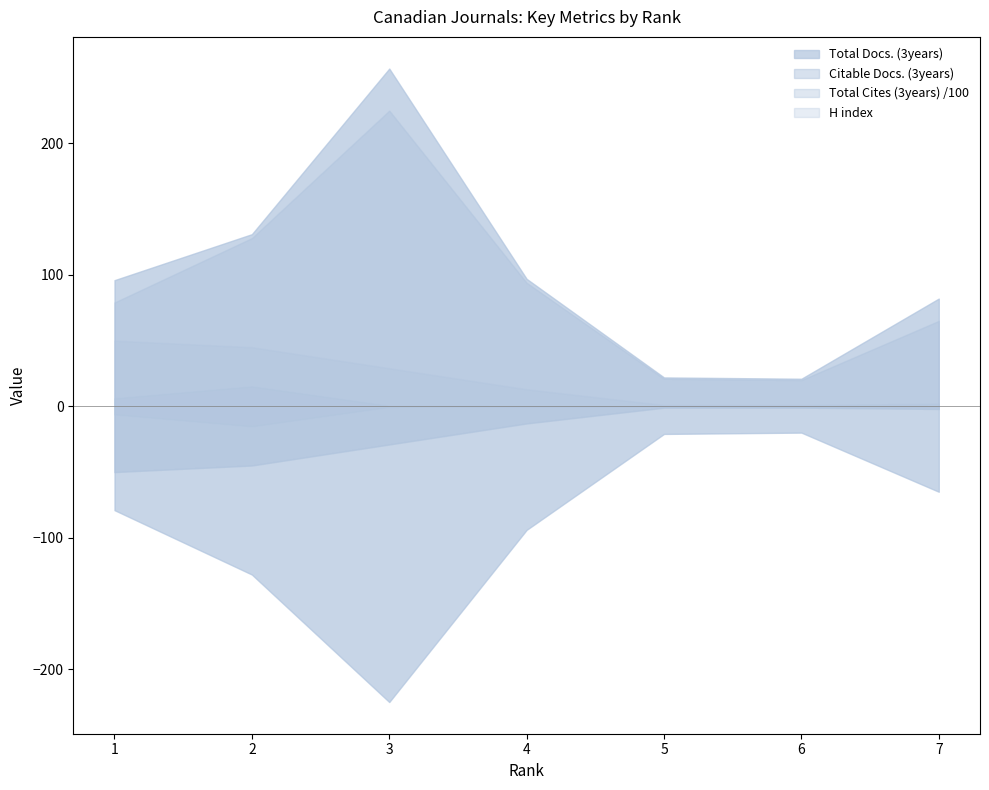

At which label does Citable Docs. (3years) first exceed 79?

2